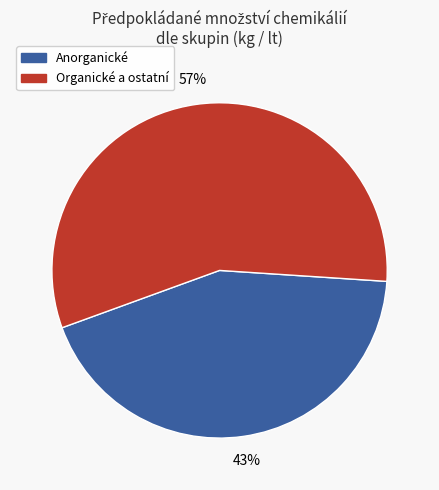

True or false: Anorganické accounts for 43% of the total.

True